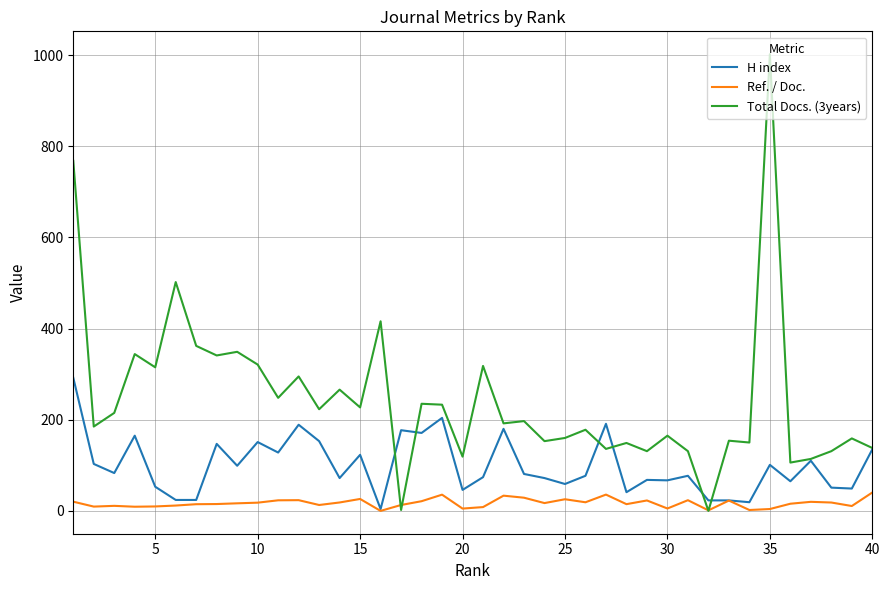

Which series has the largest total across all categories?

Total Docs. (3years)